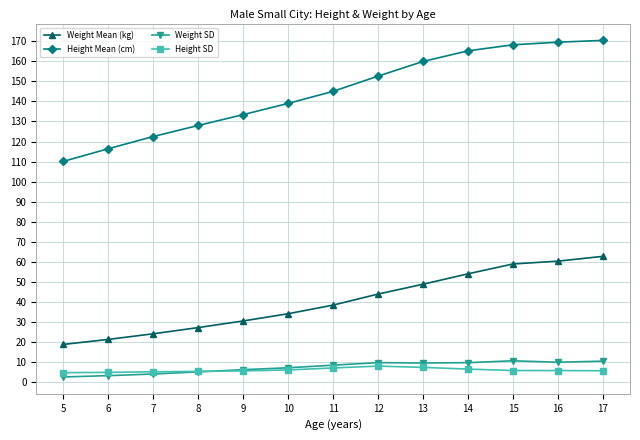

What is the lowest value of the Weight Mean (kg) series?

18.9